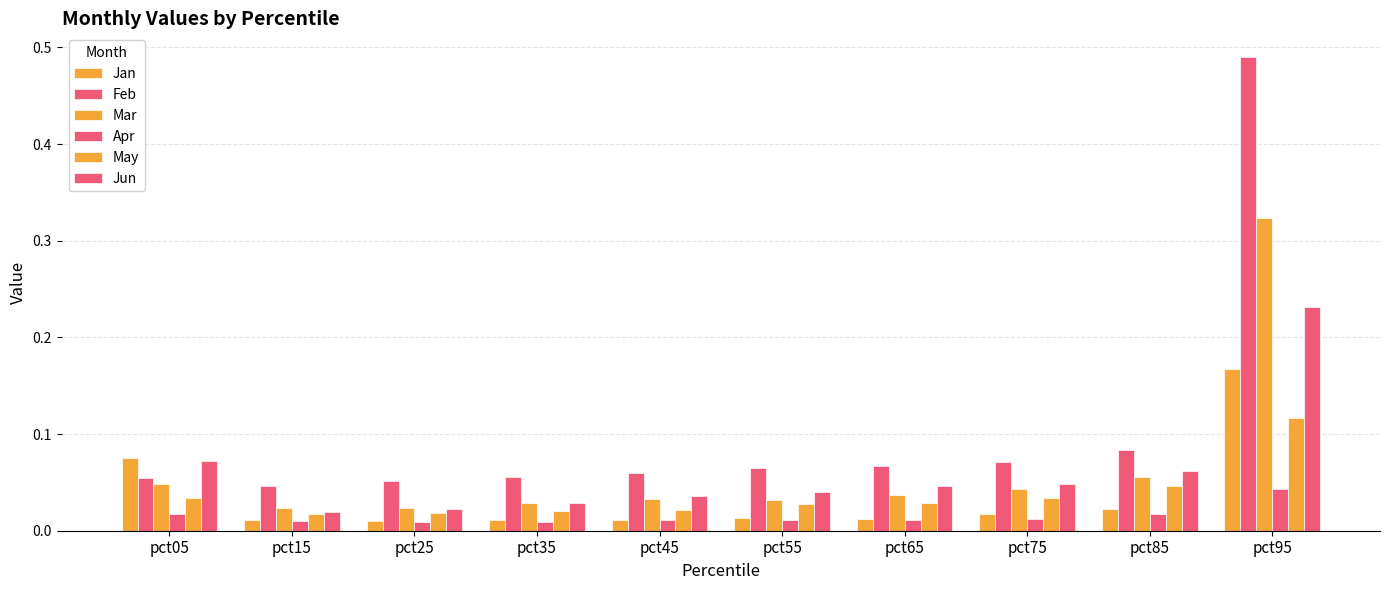

The Jun series shows 0.1 at pct45. True or false?

False